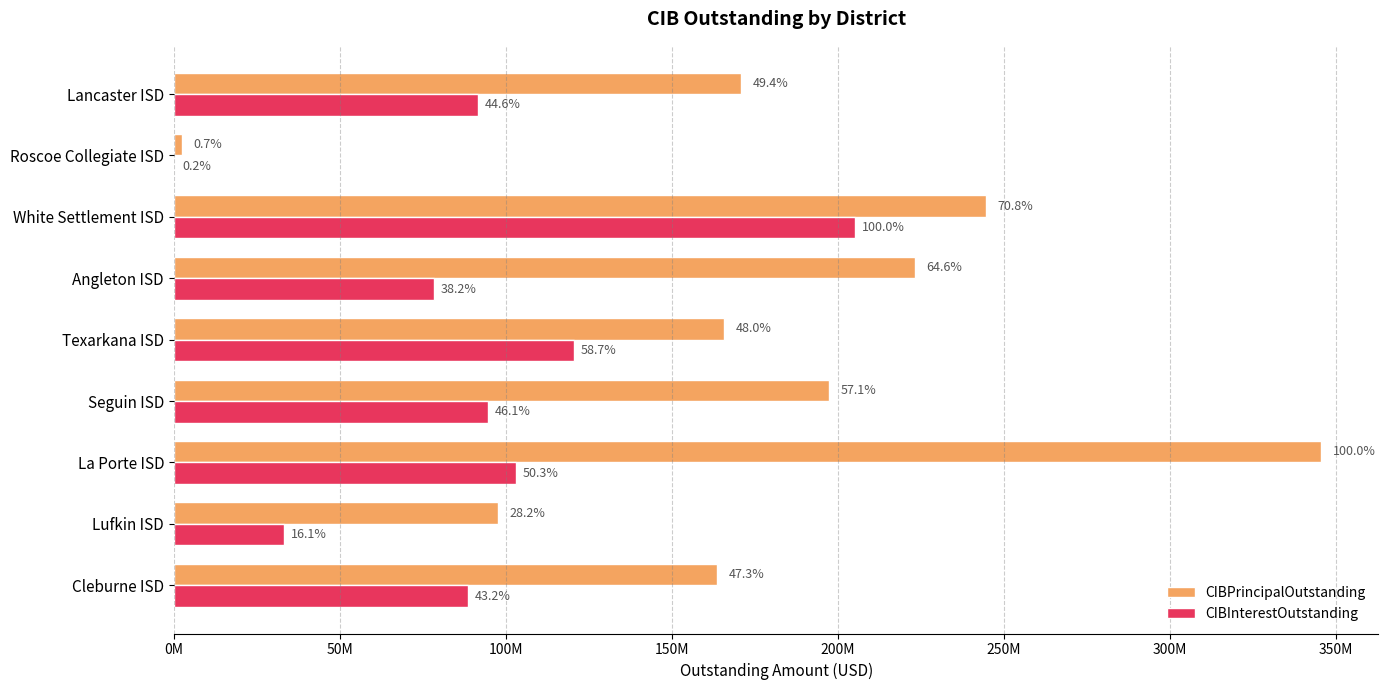

What are all the series names shown in the legend?

CIBPrincipalOutstanding, CIBInterestOutstanding